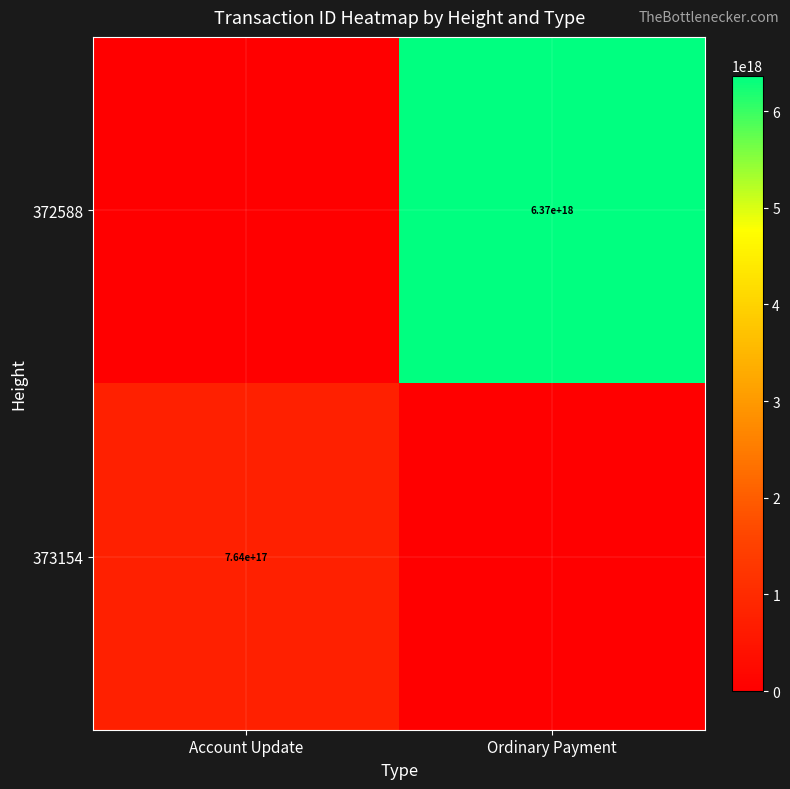

Is the value of 373154 at Account Update greater than the value of 372588 at Ordinary Payment?

No